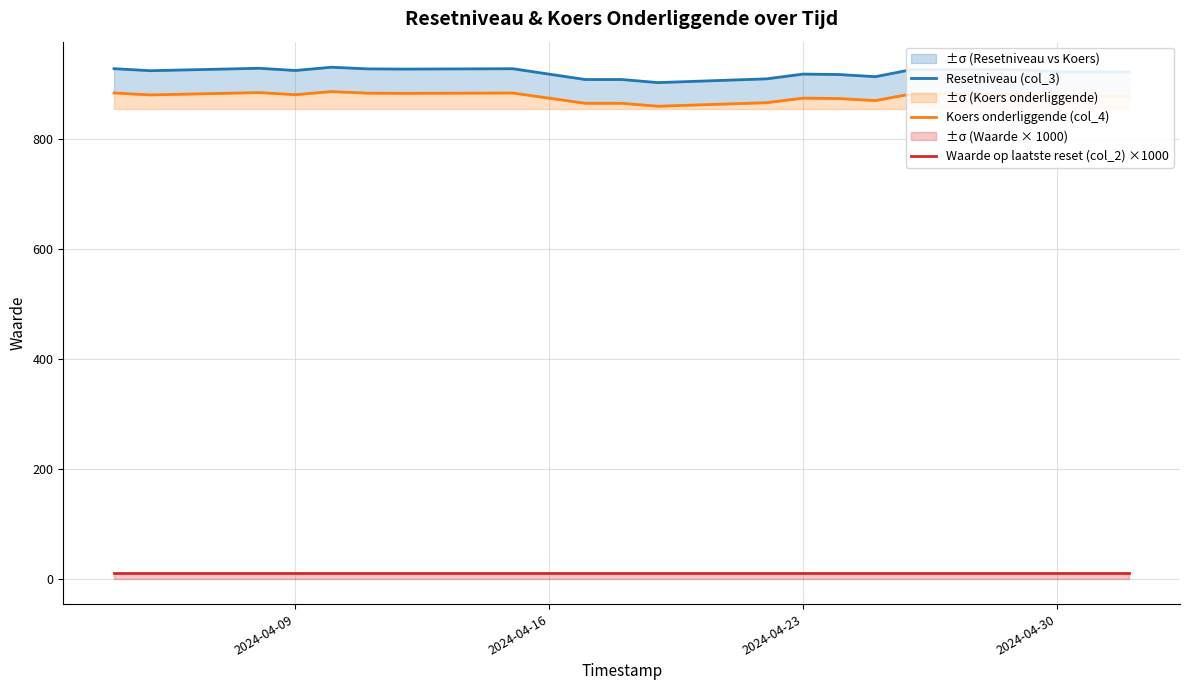

How many data points does each series have?

20